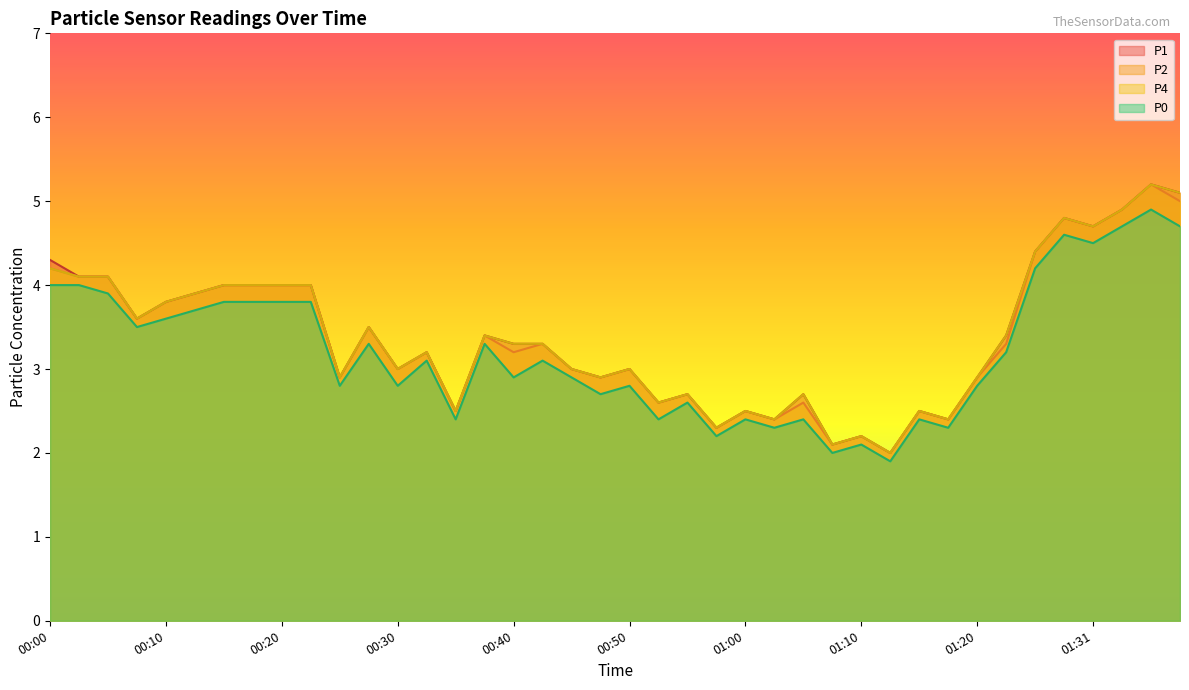

What is the value of the P2 point at the 35th from the left?

4.4